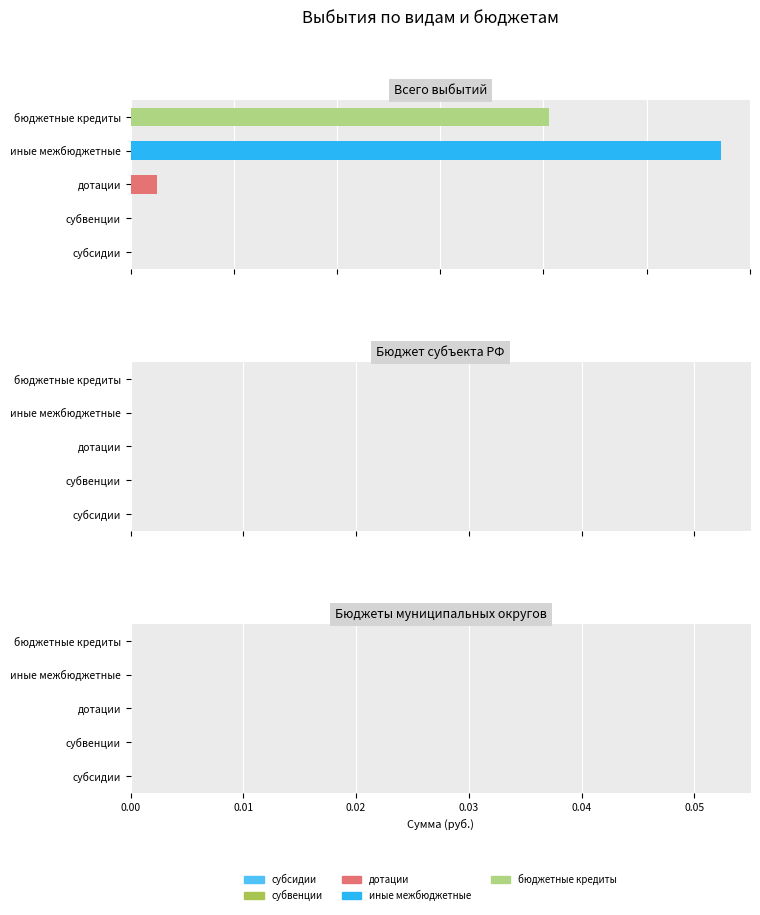

Rank the series by their maximum value, from highest to lowest.

иные межбюджетные, бюджетные кредиты, дотации, субсидии, субвенции